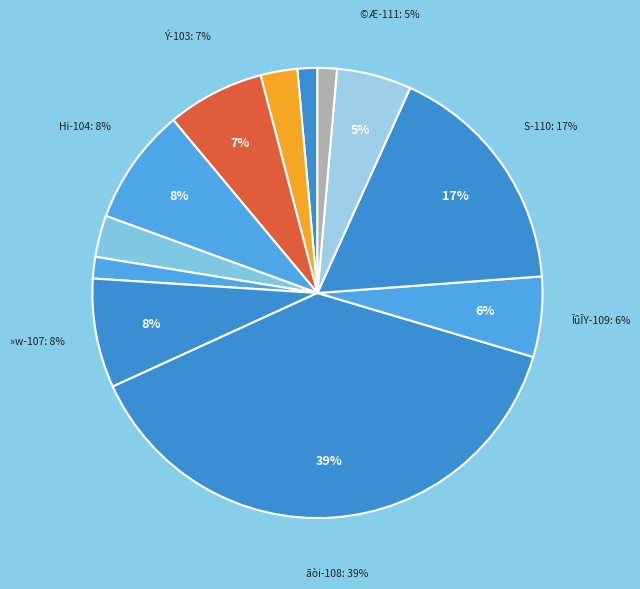

Count the number of slices in the pie.

12